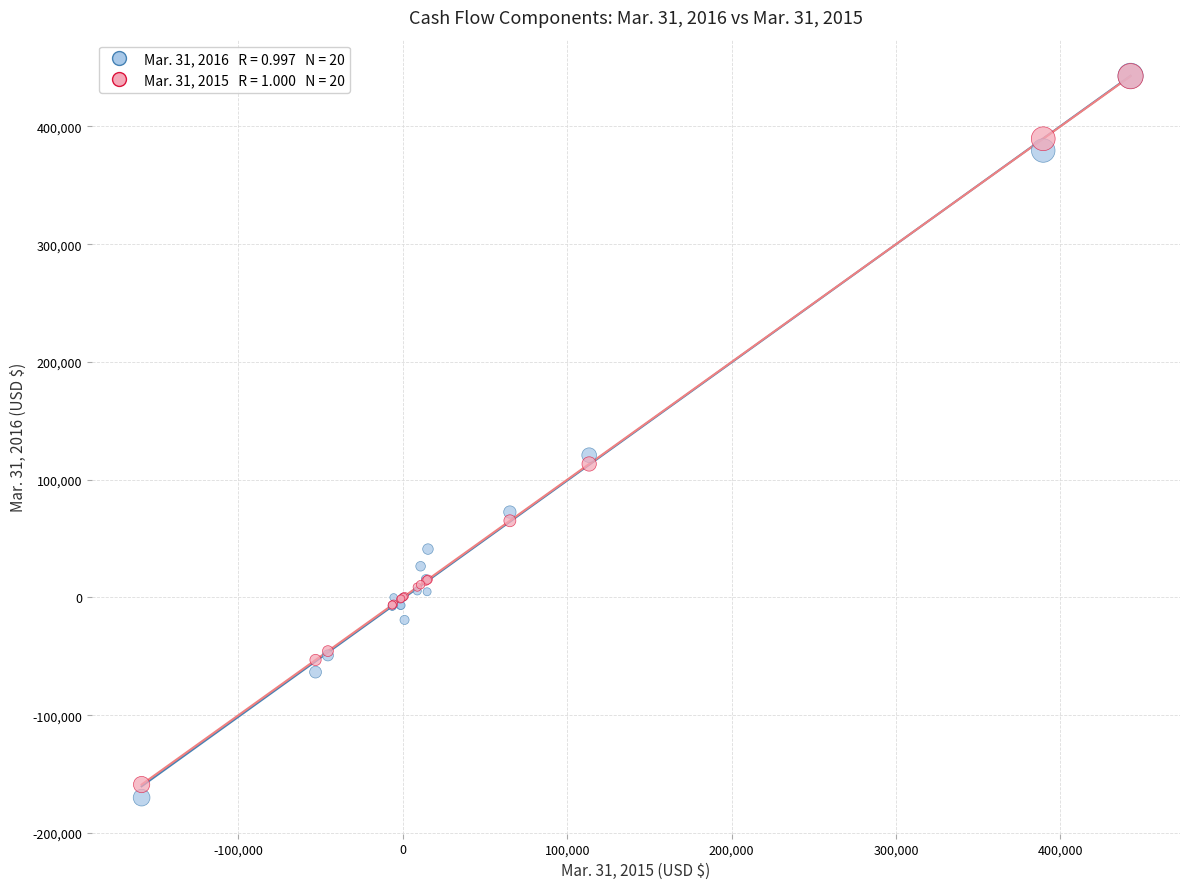

Across all series, what Y value is closest to 136456?

120779